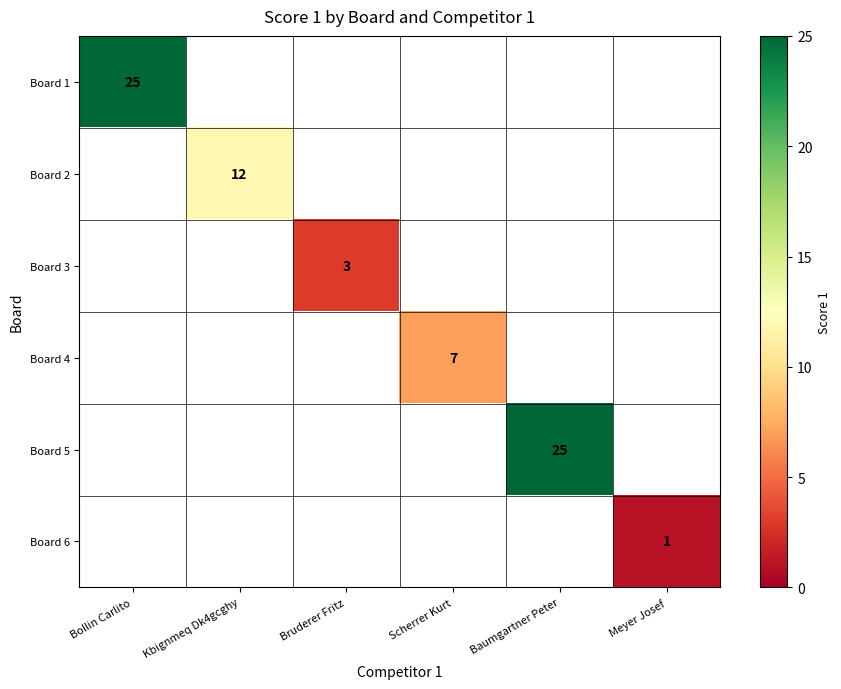

The value of Board 2 at Kbignmeq Dk4gcghy is 12. True or false?

True